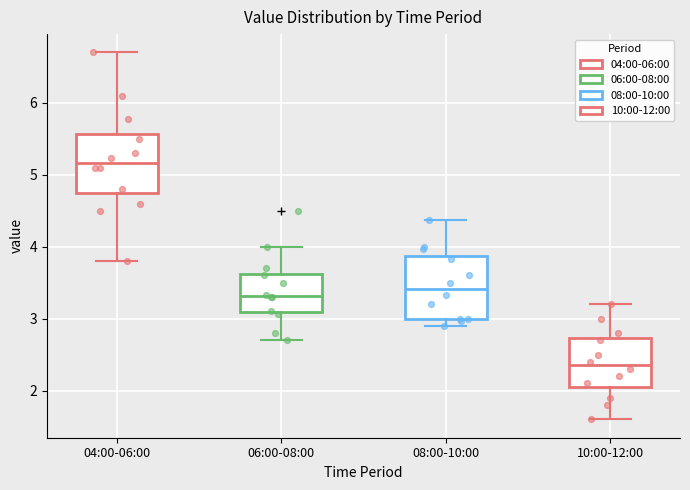

Which box has the lowest median line?

10:00-12:00